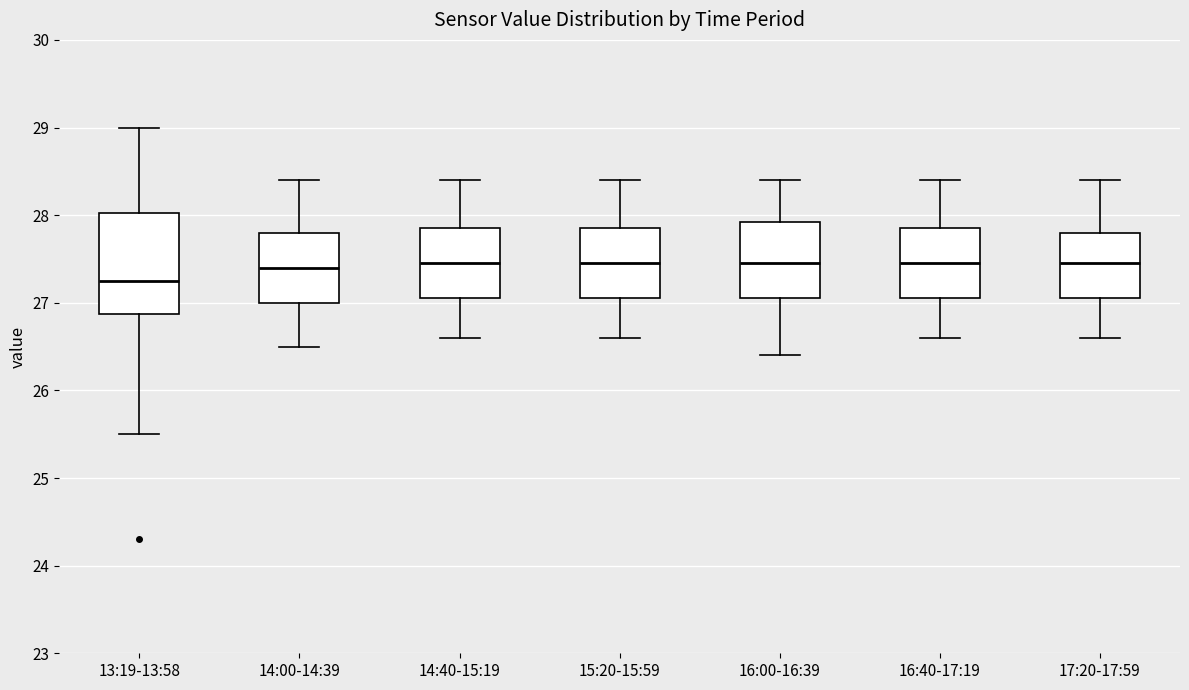

Comparing the boxes themselves (not the whiskers), which one is the tallest?

13:19-13:58